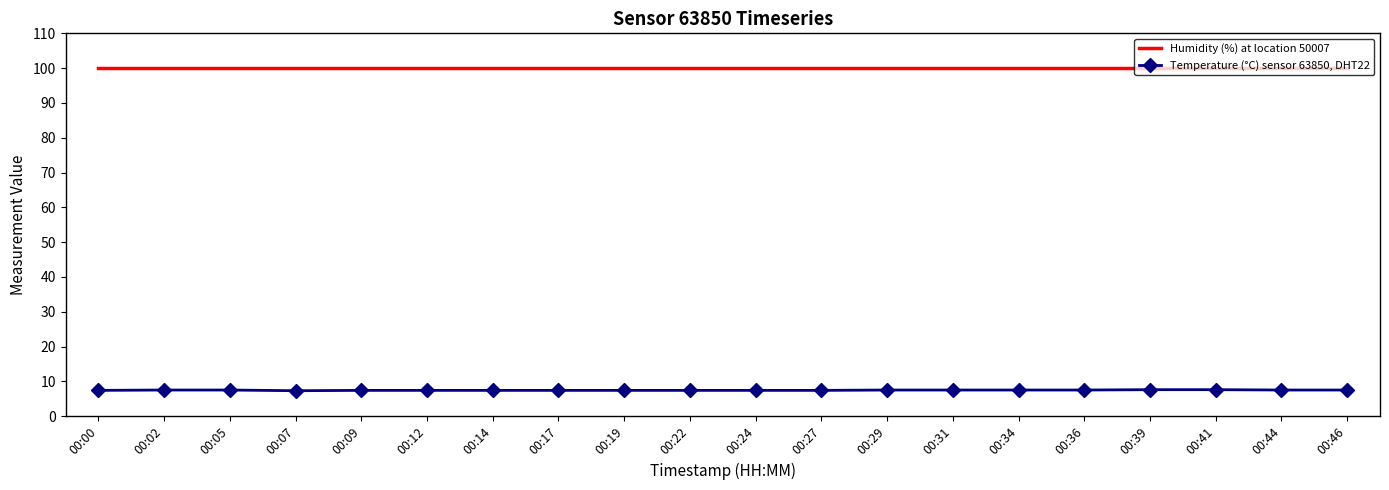

Rank the series by their average value, from highest to lowest.

Humidity (%) at location 50007, Temperature (°C) sensor 63850, DHT22